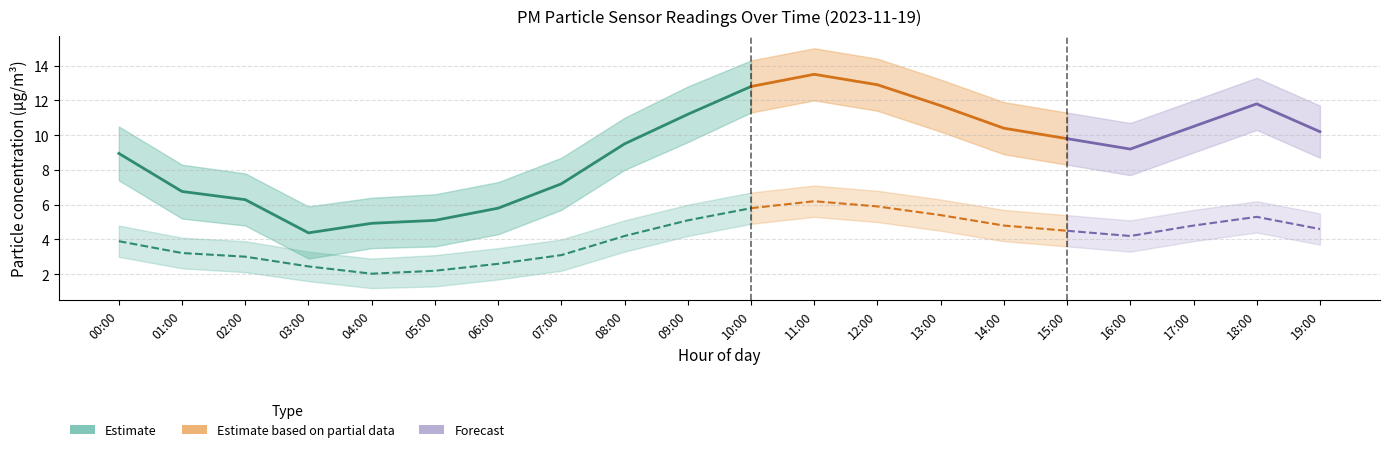

Reading right to left, extract all data points from this chart.

P1: 19:00=10.2	18:00=11.8	17:00=10.5	16:00=9.2	15:00=9.8	14:00=10.4	13:00=11.7	12:00=12.9	11:00=13.5	10:00=12.8	09:00=11.2	08:00=9.5	07:00=7.2	06:00=5.8	05:00=5.1	04:00=4.9	03:00=4.4	02:00=6.3	01:00=6.8	00:00=8.9
P1_upper: 19:00=11.7	18:00=13.3	17:00=12.0	16:00=10.7	15:00=11.3	14:00=11.9	13:00=13.2	12:00=14.4	11:00=15.0	10:00=14.3	09:00=12.8	08:00=11.0	07:00=8.7	06:00=7.3	05:00=6.6	04:00=6.4	03:00=5.9	02:00=7.8	01:00=8.3	00:00=10.5
P1_lower: 19:00=8.7	18:00=10.3	17:00=9.0	16:00=7.7	15:00=8.3	14:00=8.9	13:00=10.2	12:00=11.4	11:00=12.0	10:00=11.3	09:00=9.6	08:00=8.0	07:00=5.7	06:00=4.3	05:00=3.6	04:00=3.5	03:00=2.9	02:00=4.8	01:00=5.2	00:00=7.4
P2: 19:00=4.6	18:00=5.3	17:00=4.8	16:00=4.2	15:00=4.5	14:00=4.8	13:00=5.4	12:00=5.9	11:00=6.2	10:00=5.8	09:00=5.1	08:00=4.2	07:00=3.1	06:00=2.6	05:00=2.2	04:00=2.0	03:00=2.5	02:00=3.0	01:00=3.2	00:00=3.9
P2_upper: 19:00=5.5	18:00=6.2	17:00=5.7	16:00=5.1	15:00=5.4	14:00=5.7	13:00=6.3	12:00=6.8	11:00=7.1	10:00=6.7	09:00=6.0	08:00=5.1	07:00=4.0	06:00=3.5	05:00=3.1	04:00=2.9	03:00=3.3	02:00=3.9	01:00=4.1	00:00=4.8
P2_lower: 19:00=3.7	18:00=4.4	17:00=3.9	16:00=3.3	15:00=3.6	14:00=3.9	13:00=4.5	12:00=5.0	11:00=5.3	10:00=4.9	09:00=4.2	08:00=3.3	07:00=2.2	06:00=1.7	05:00=1.3	04:00=1.2	03:00=1.6	02:00=2.1	01:00=2.3	00:00=3.0